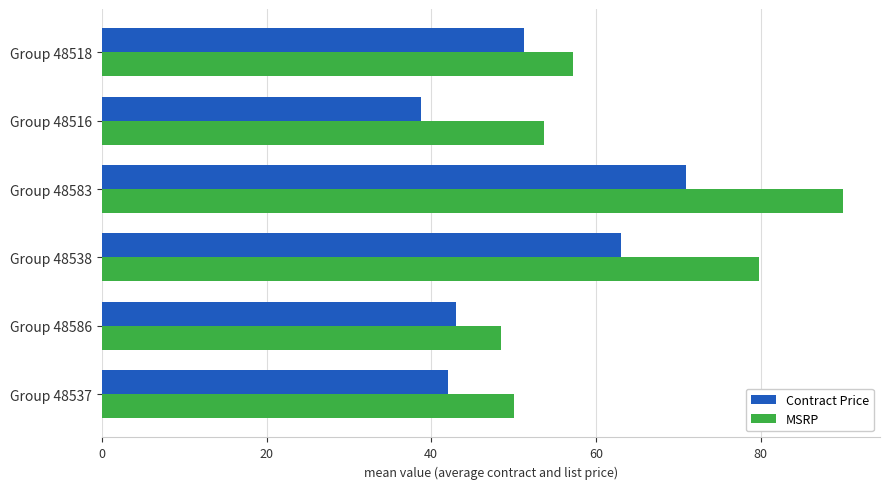

How many values in the MSRP series exceed 57?

3